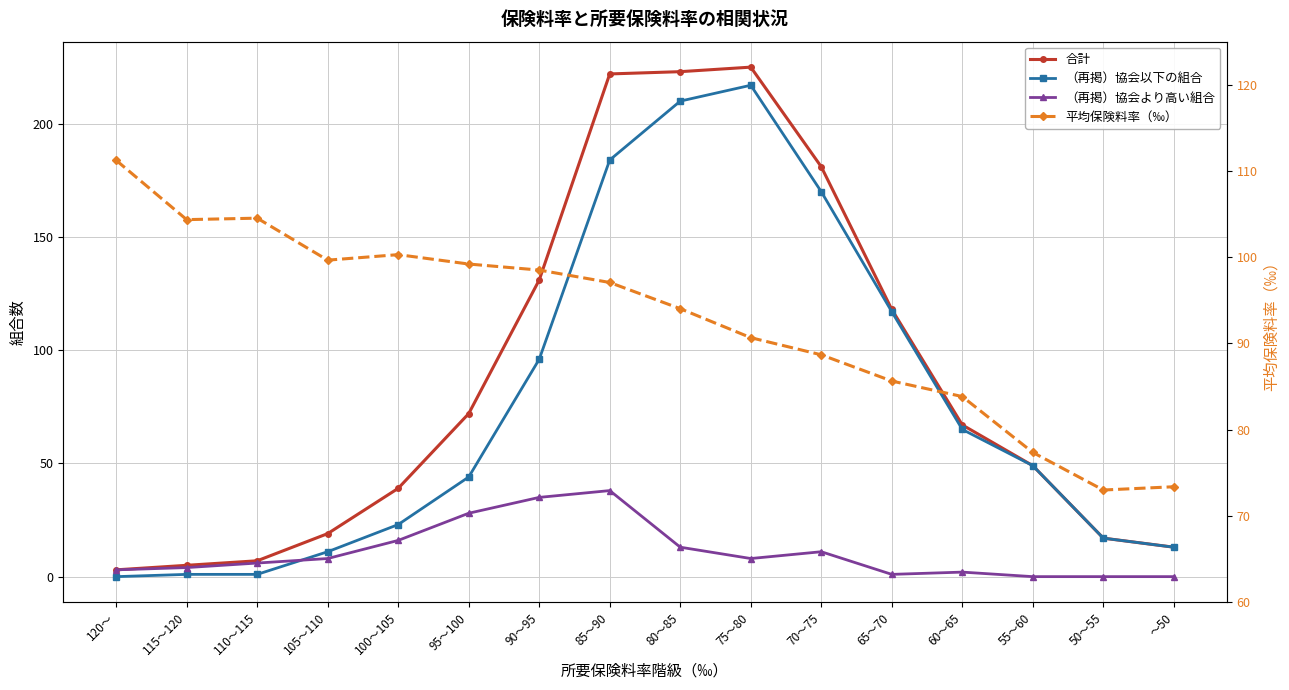

What is the difference between the highest and lowest values at 105～110?

91.7